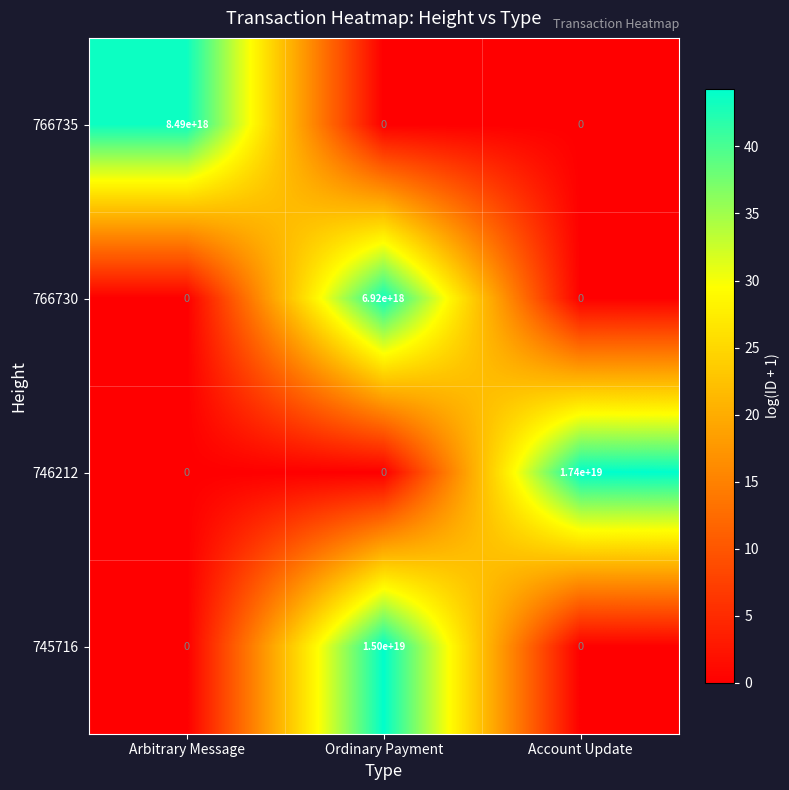

List the series in order of their peak value, highest first.

746212, 745716, 766735, 766730